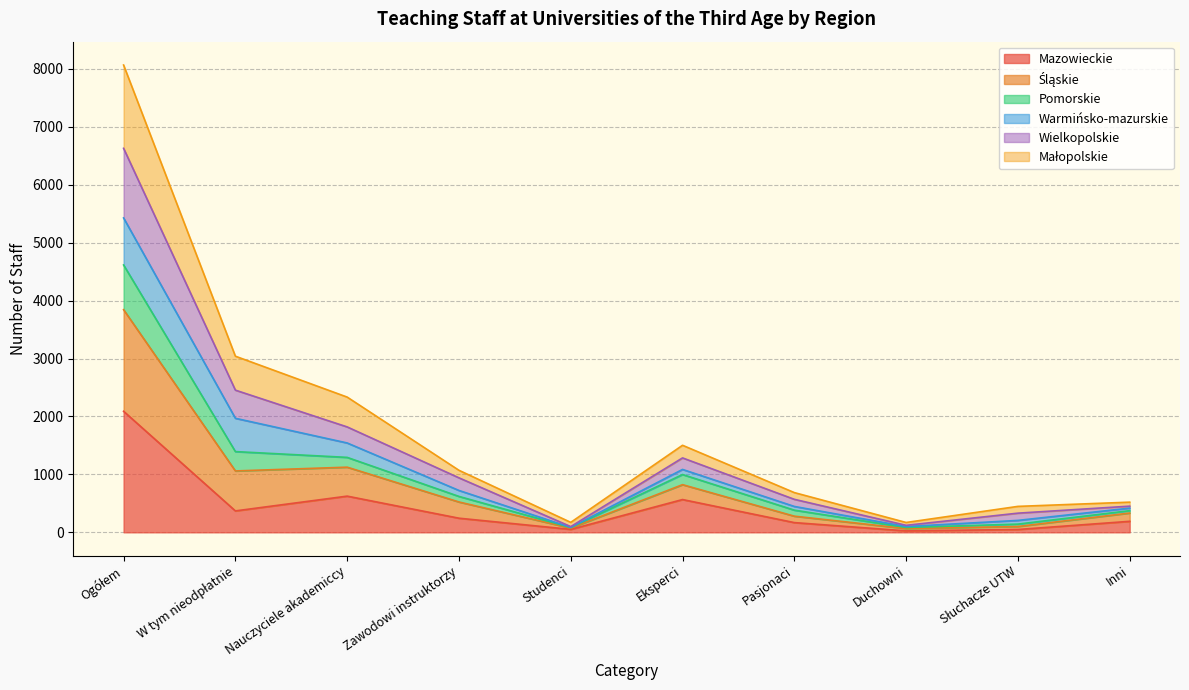

Is the value of Wielkopolskie at Studenci greater than the value of Małopolskie at W tym nieodpłatnie?

No